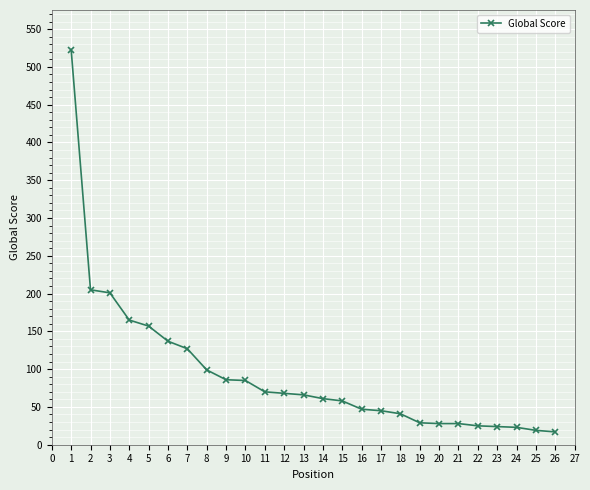

The value at 14 is 61. True or false?

True